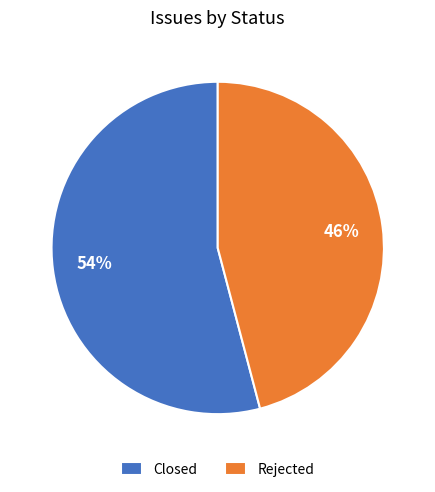

To the nearest percent, what percentage of the pie is Rejected?

46%